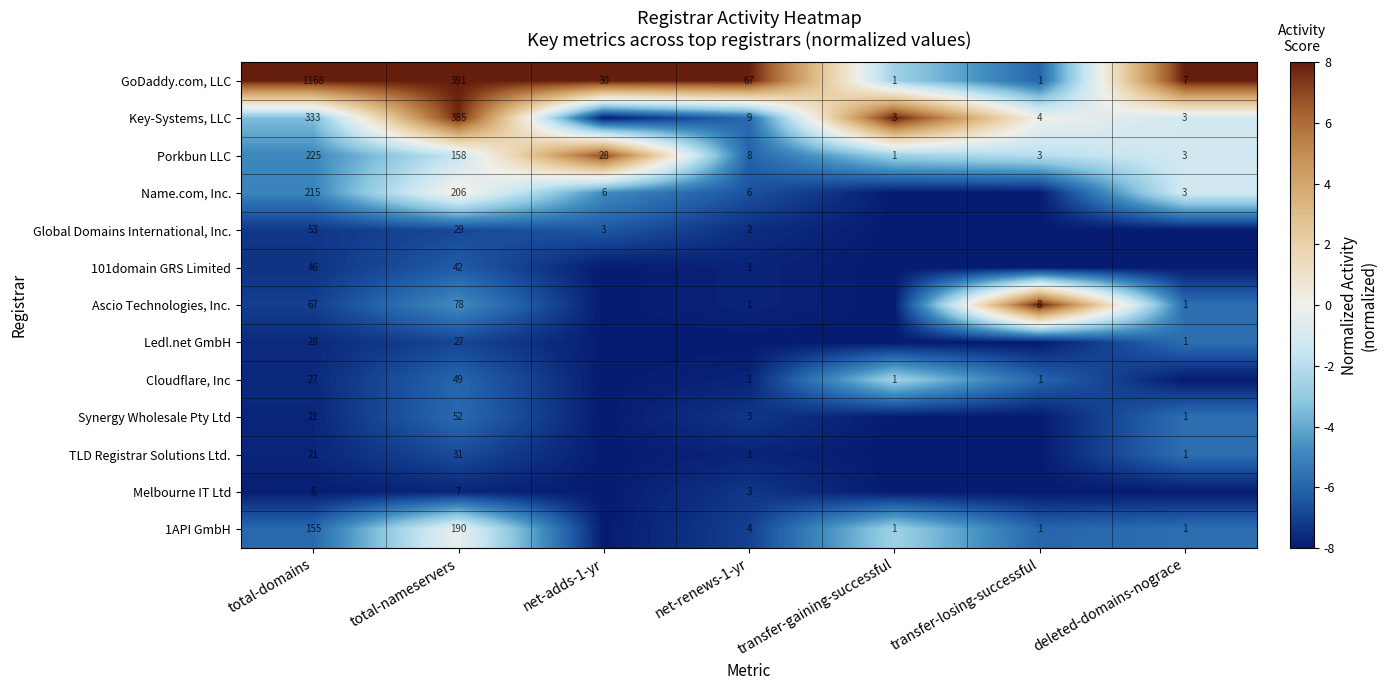

At which category is the sum across all series the highest?

total-nameservers